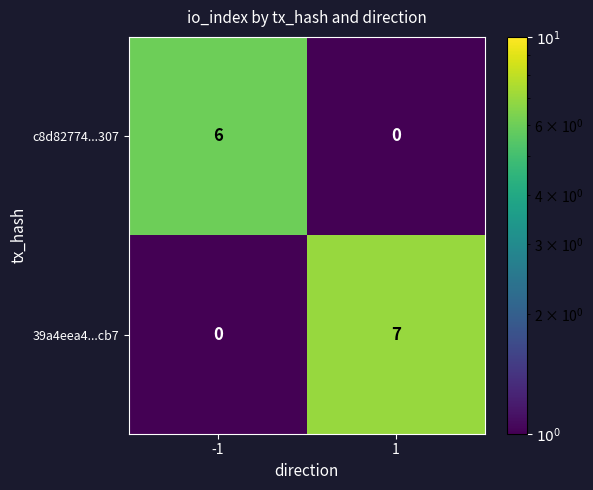

What is the sum of all 39a4eea4...cb7 values?

7